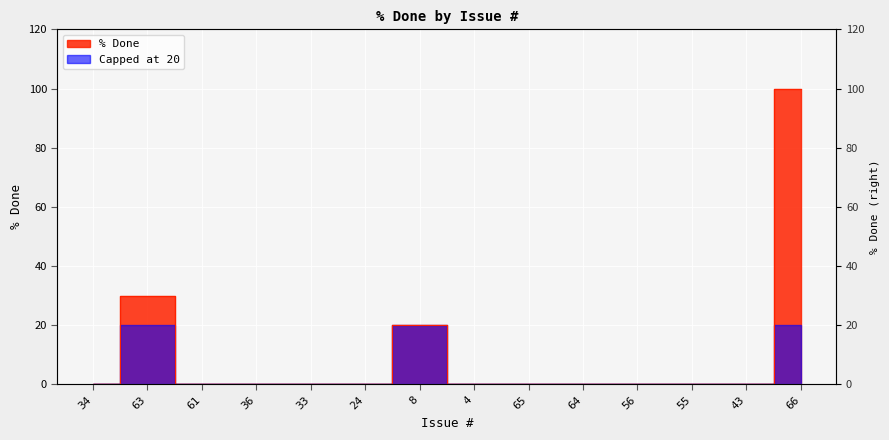

Where is the first local maximum?

63